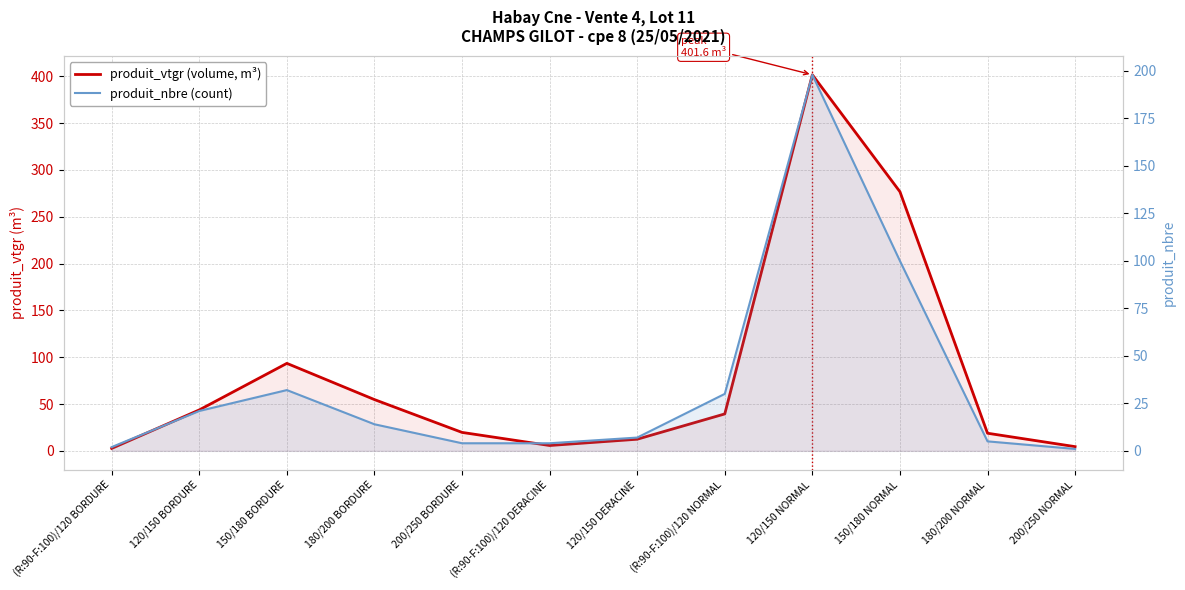

What is the value of the produit_vtgr (volume, m³) point at the 3rd from the left?

93.4